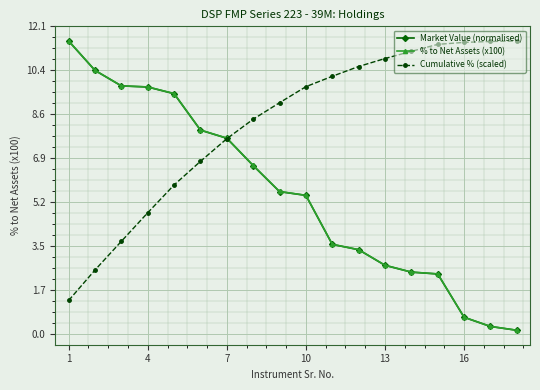

What is the greatest value displayed?

11.5